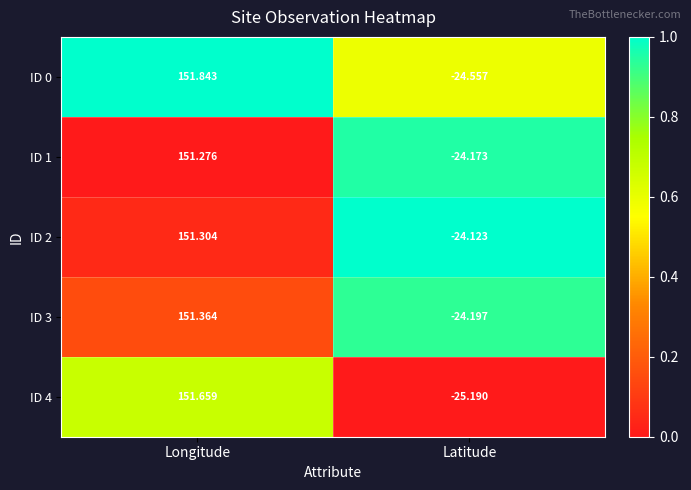

Which category has the lowest value across all series?

Latitude